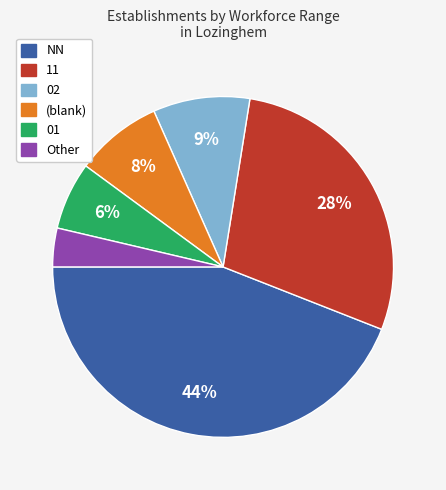

To the nearest percent, what is the average slice percentage?

17%